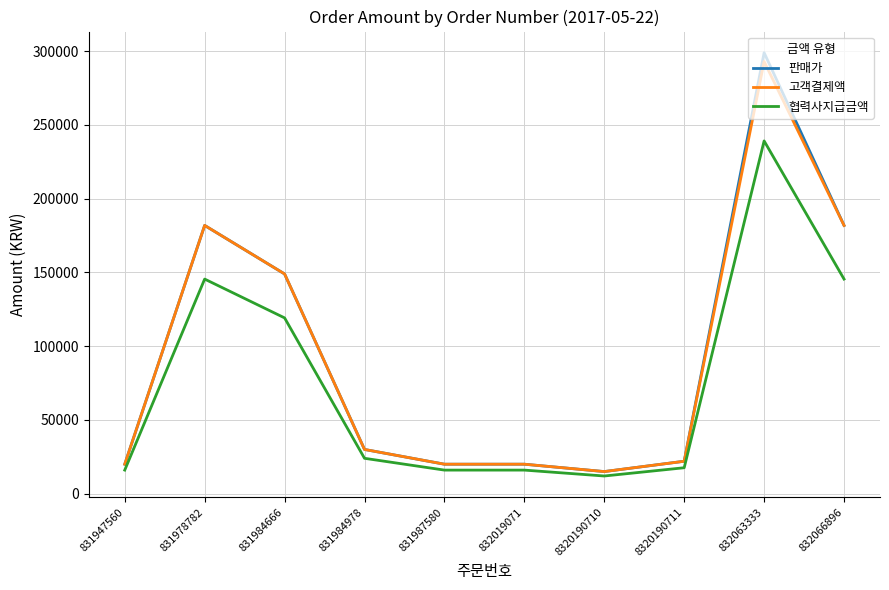

True or false: 판매가 and 협력사지급금액 intersect in this chart.

False